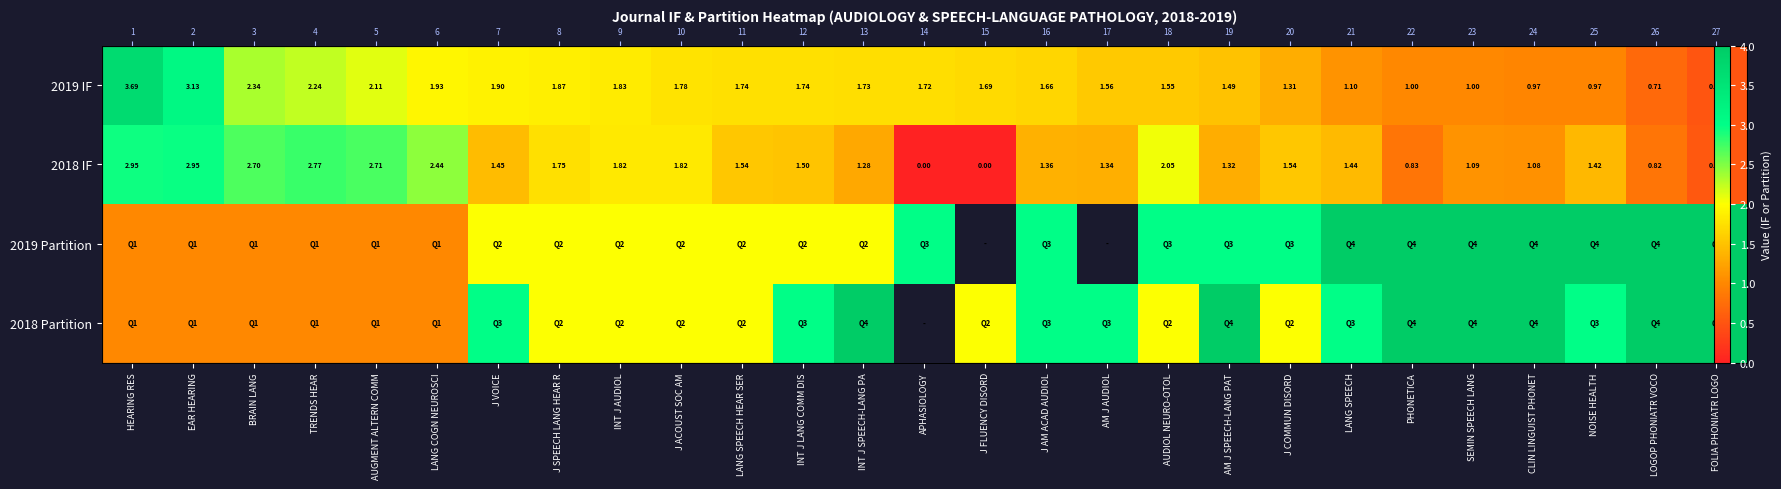

How many values in the 2018 Partition series are below 3?

13